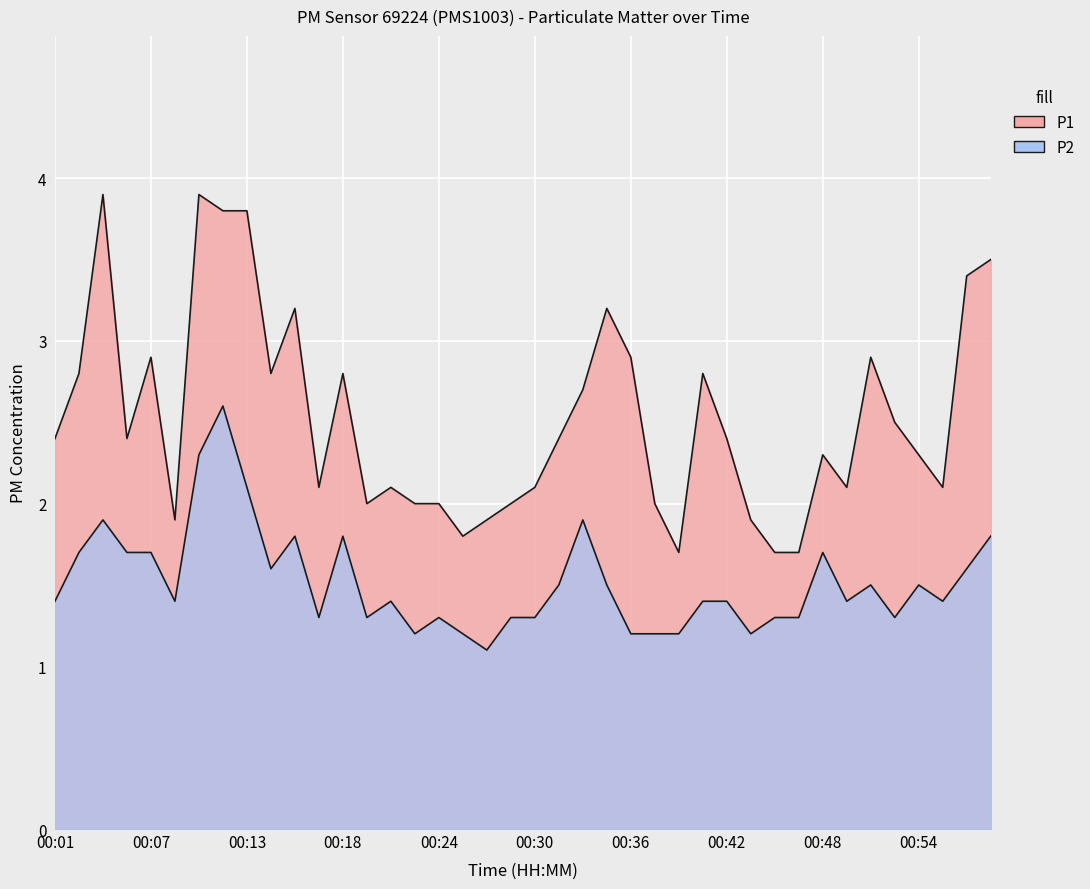

How many interior local peaks does the P1 series have?

10